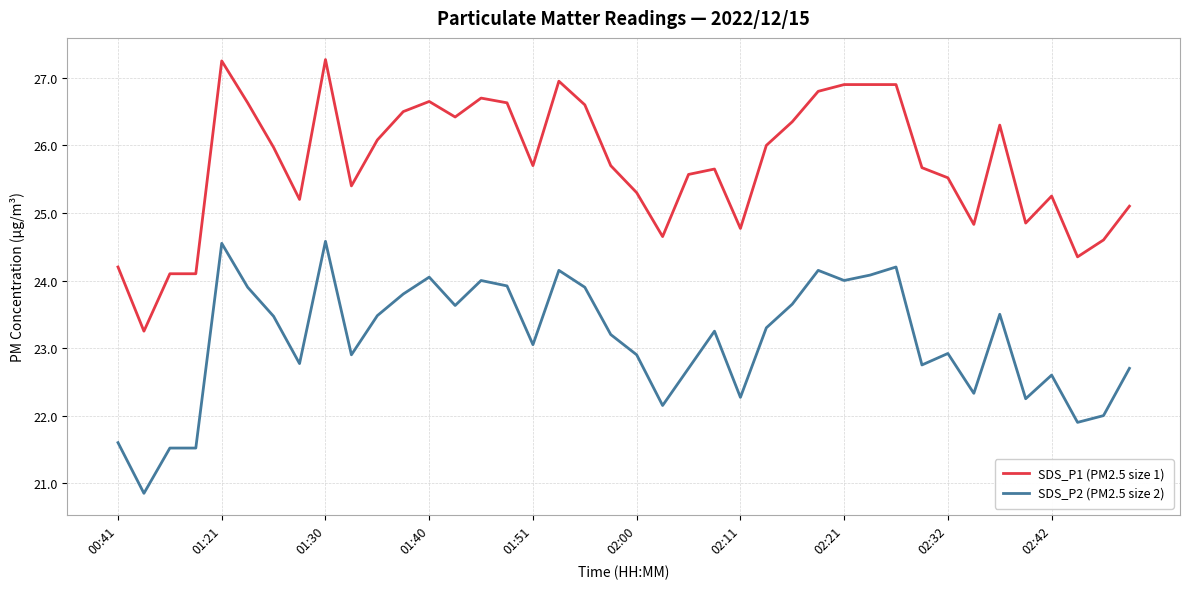

True or false: SDS_P2 (PM2.5 size 2) and SDS_P1 (PM2.5 size 1) intersect in this chart.

False